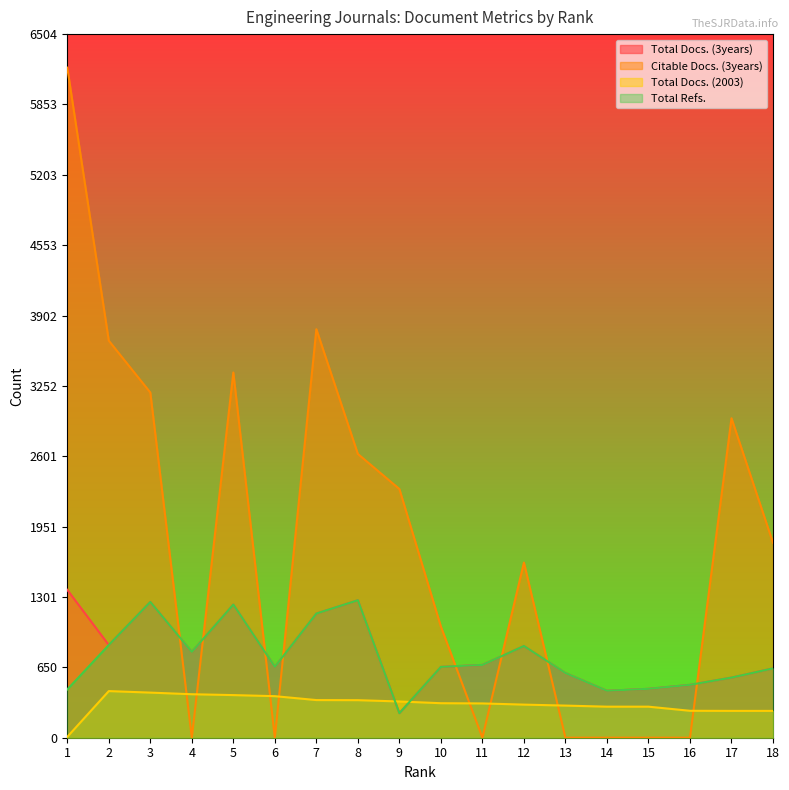

True or false: Total Refs. and Total Docs. (2003) intersect in this chart.

True